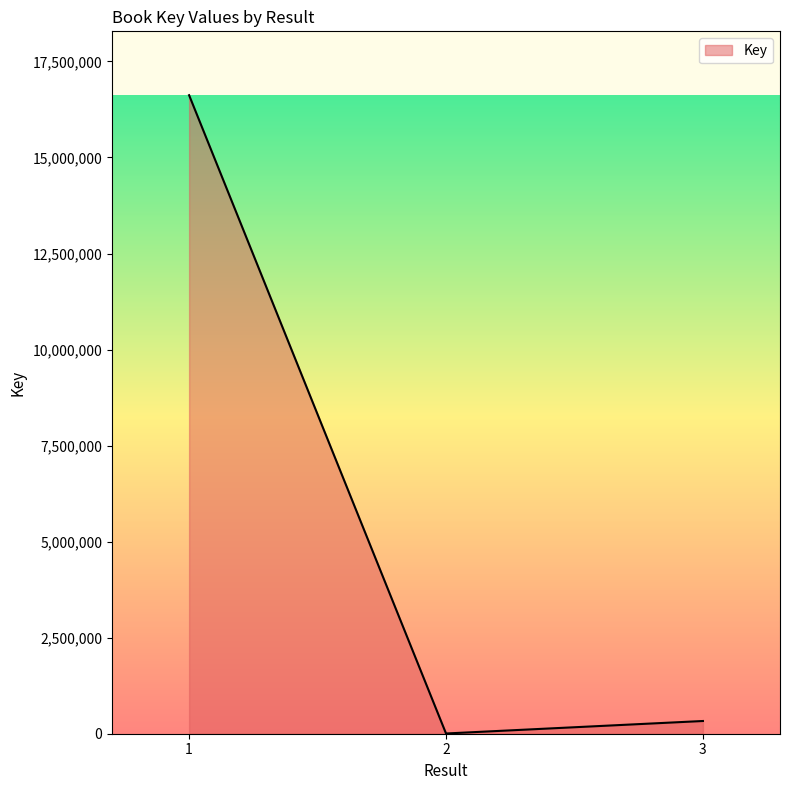

What is the minimum value shown in the chart?

6002